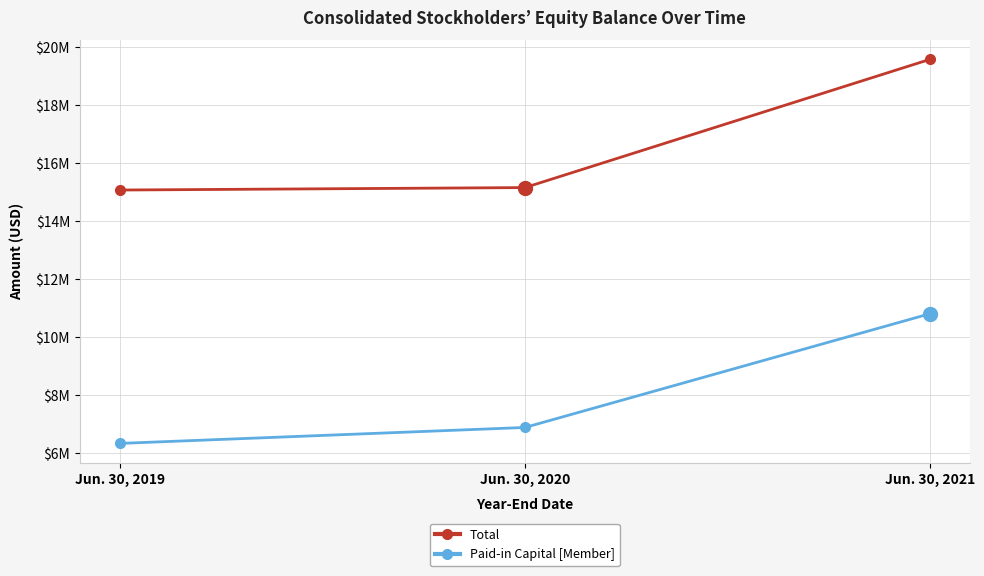

What are all the series names shown in the legend?

Total, Paid-in Capital [Member]